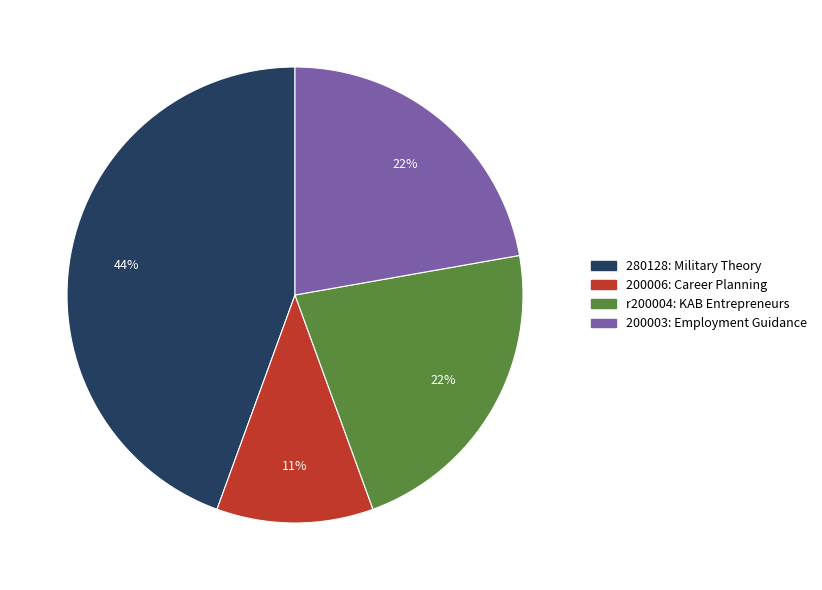

To the nearest percent, what portion does 280128 represent?

44%